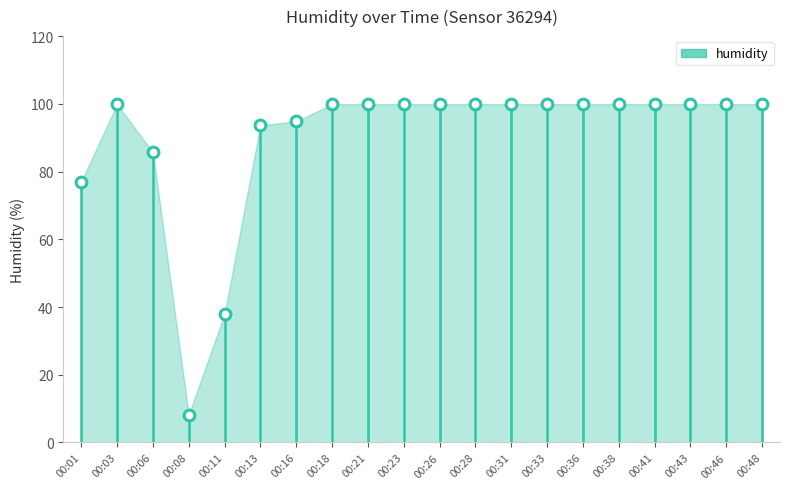

What Y value in the scatter plot is closest to 54?

37.9